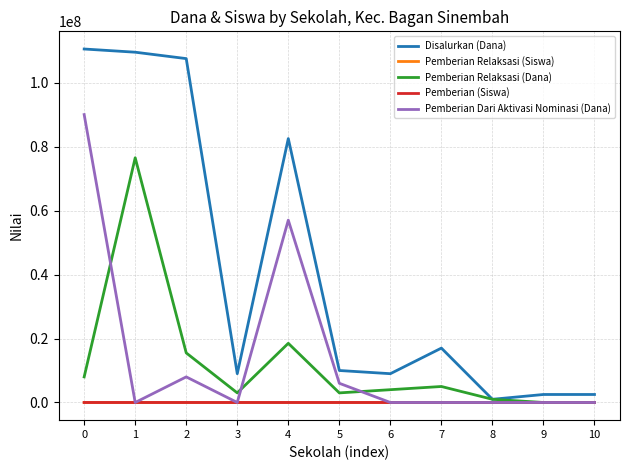

Is the value of Pemberian Relaksasi (Siswa) at 5 greater than the value of Pemberian Relaksasi (Dana) at 2?

No